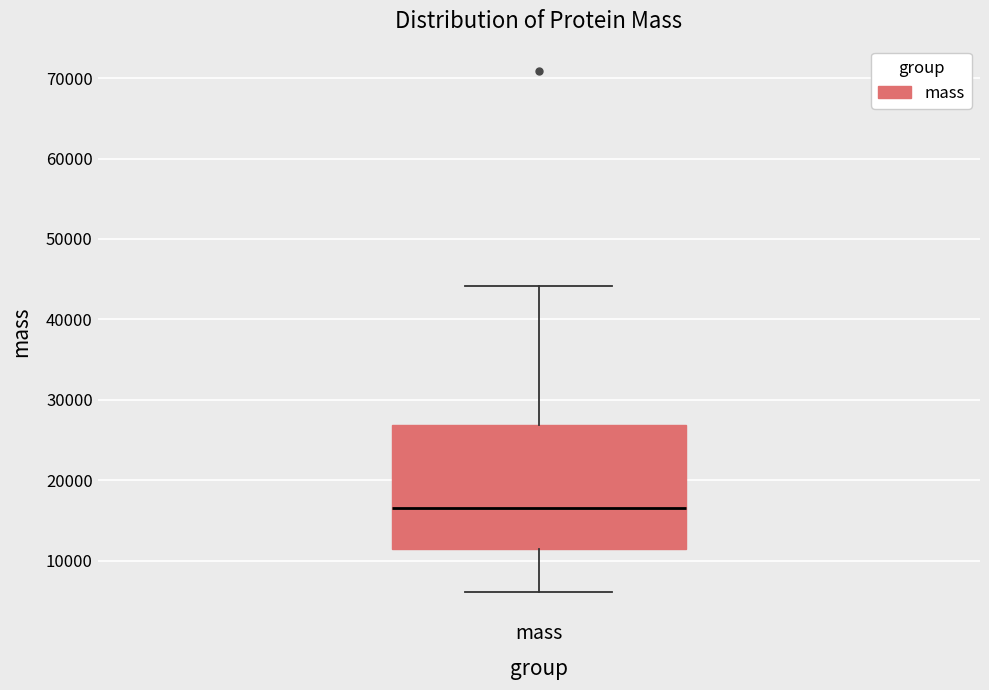

Transcribe this box plot: give where the median line is, the range the box spans, and where the two whiskers end, as read against the y-axis. The values are not printed on the chart, so give them approximately, as read against the axis.

median 16000, box 11000 to 27000, whiskers 6000 to 44000